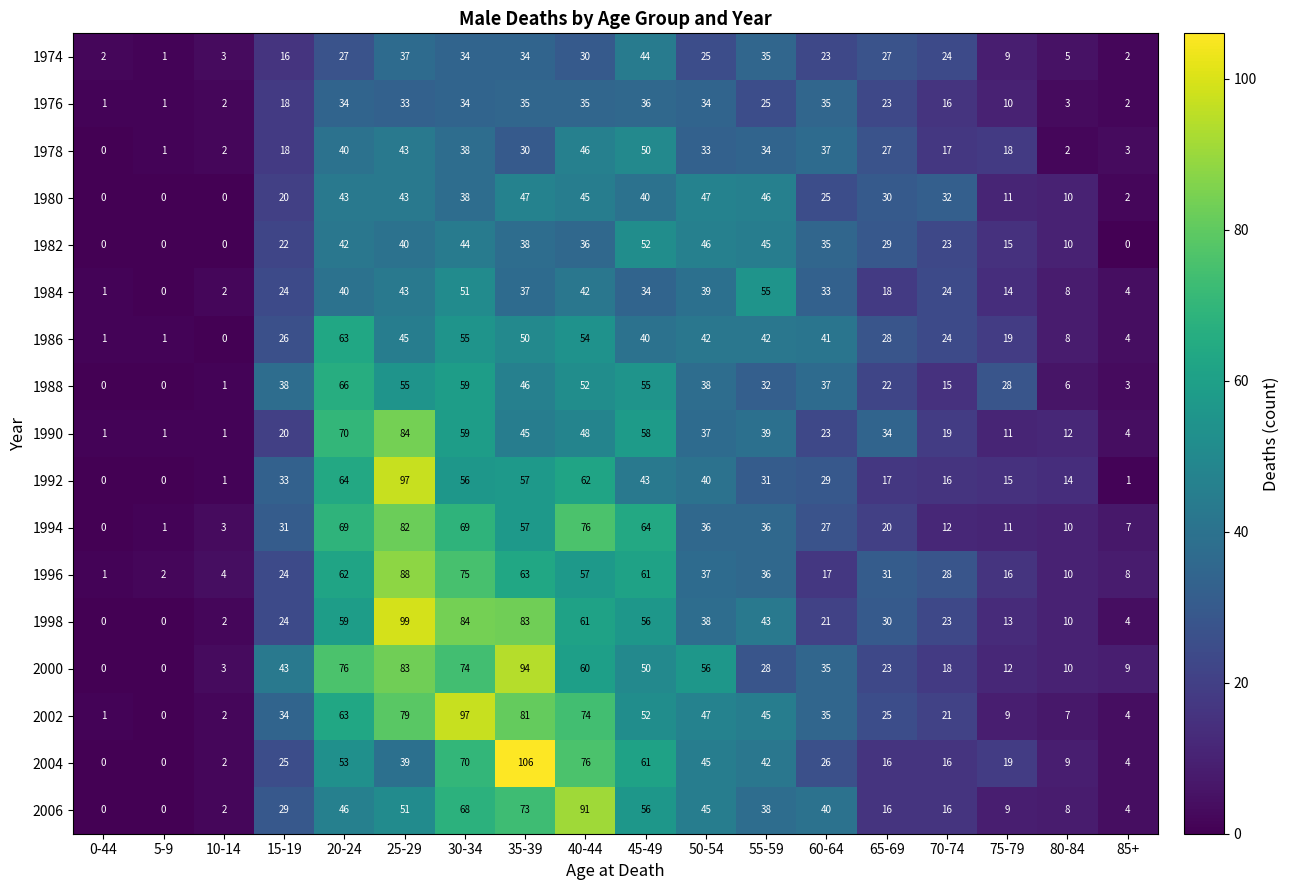

At which category does the chart reach its peak across all series?

35-39